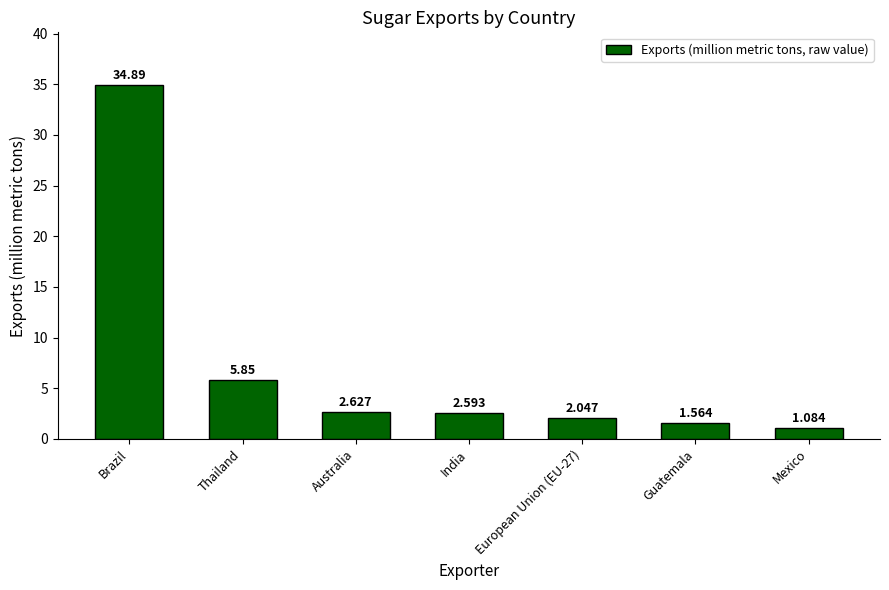

At which label does the data first exceed 2?

Brazil